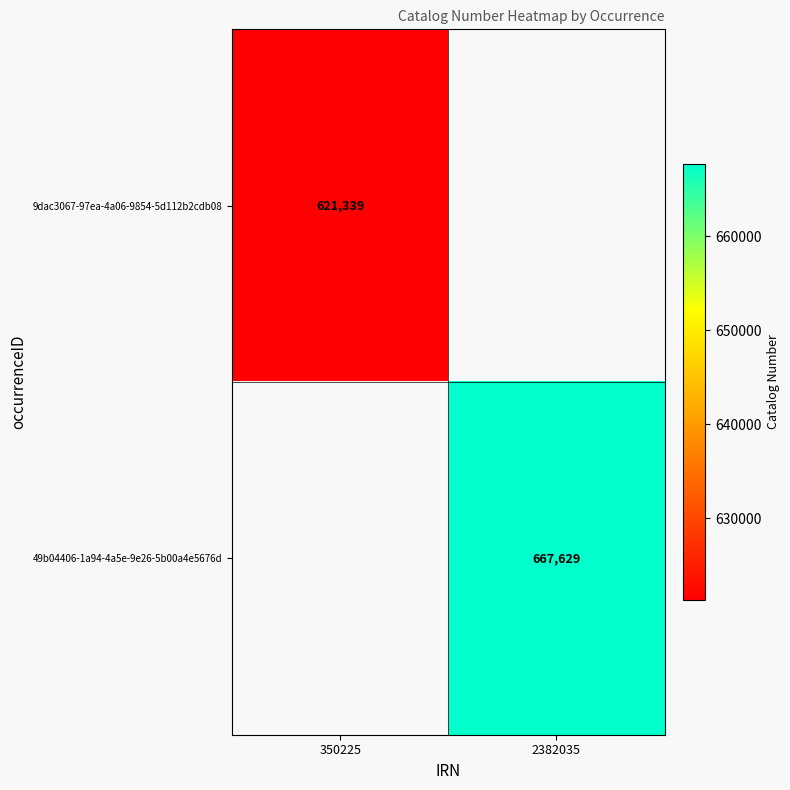

Is it true that 49b04406-1a94-4a5e-9e26-5b00a4e5676d equals 667629 at 2382035?

True